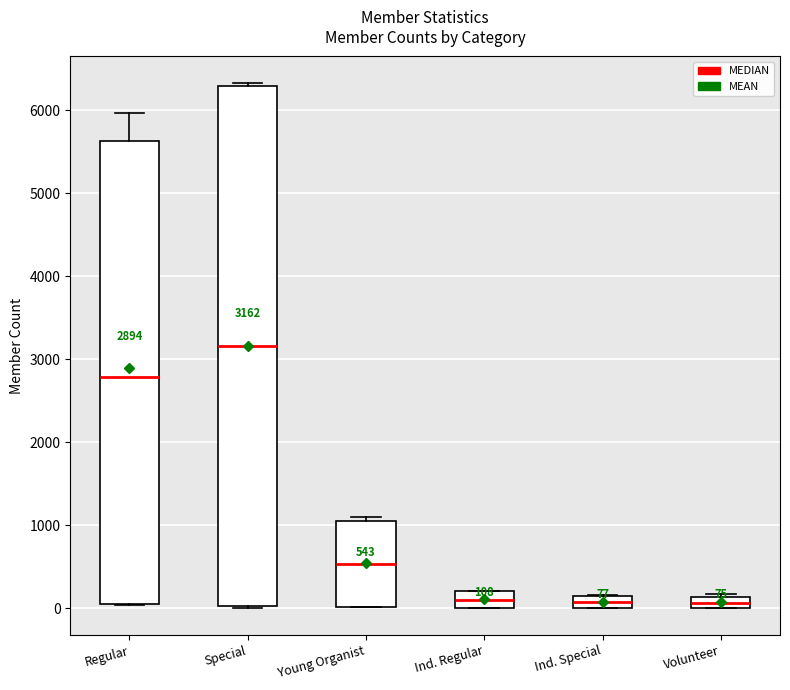

Comparing the boxes themselves (not the whiskers), which one is the tallest?

Special